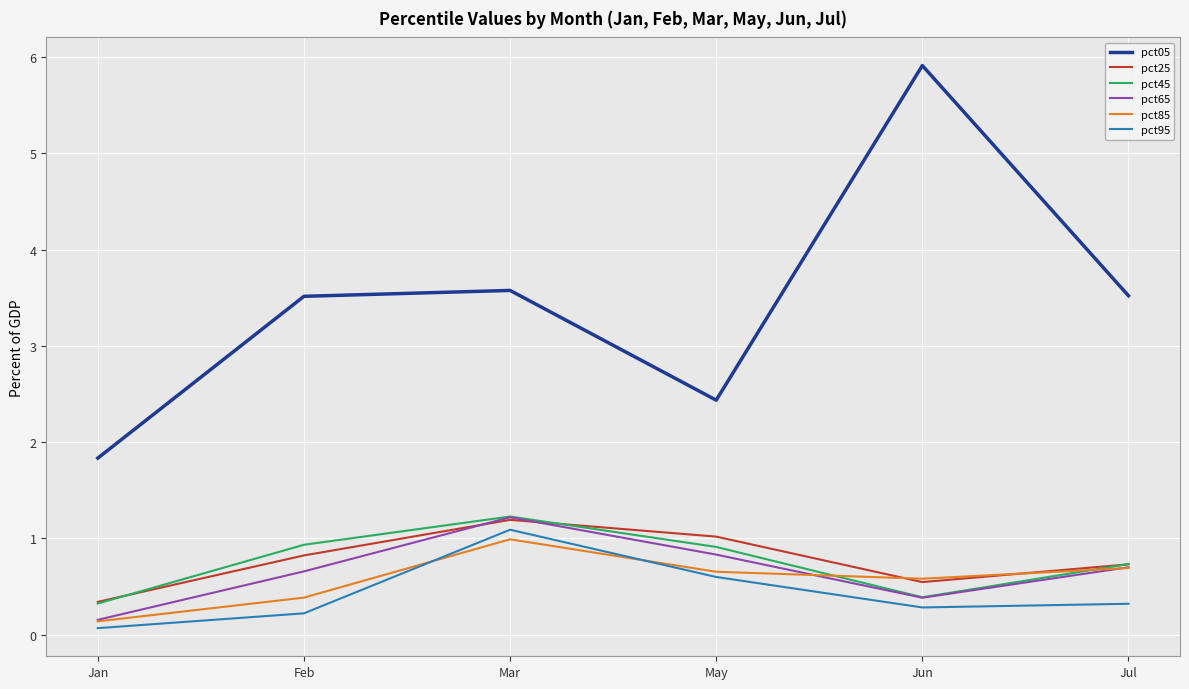

Reading left to right, transcribe all the data shown in this chart.

pct05: 1.8	3.5	3.6	2.4	5.9	3.5
pct25: 0.3	0.8	1.2	1.0	0.5	0.7
pct45: 0.3	0.9	1.2	0.9	0.4	0.7
pct65: 0.2	0.7	1.2	0.8	0.4	0.7
pct85: 0.1	0.4	1.0	0.7	0.6	0.7
pct95: 0.1	0.2	1.1	0.6	0.3	0.3